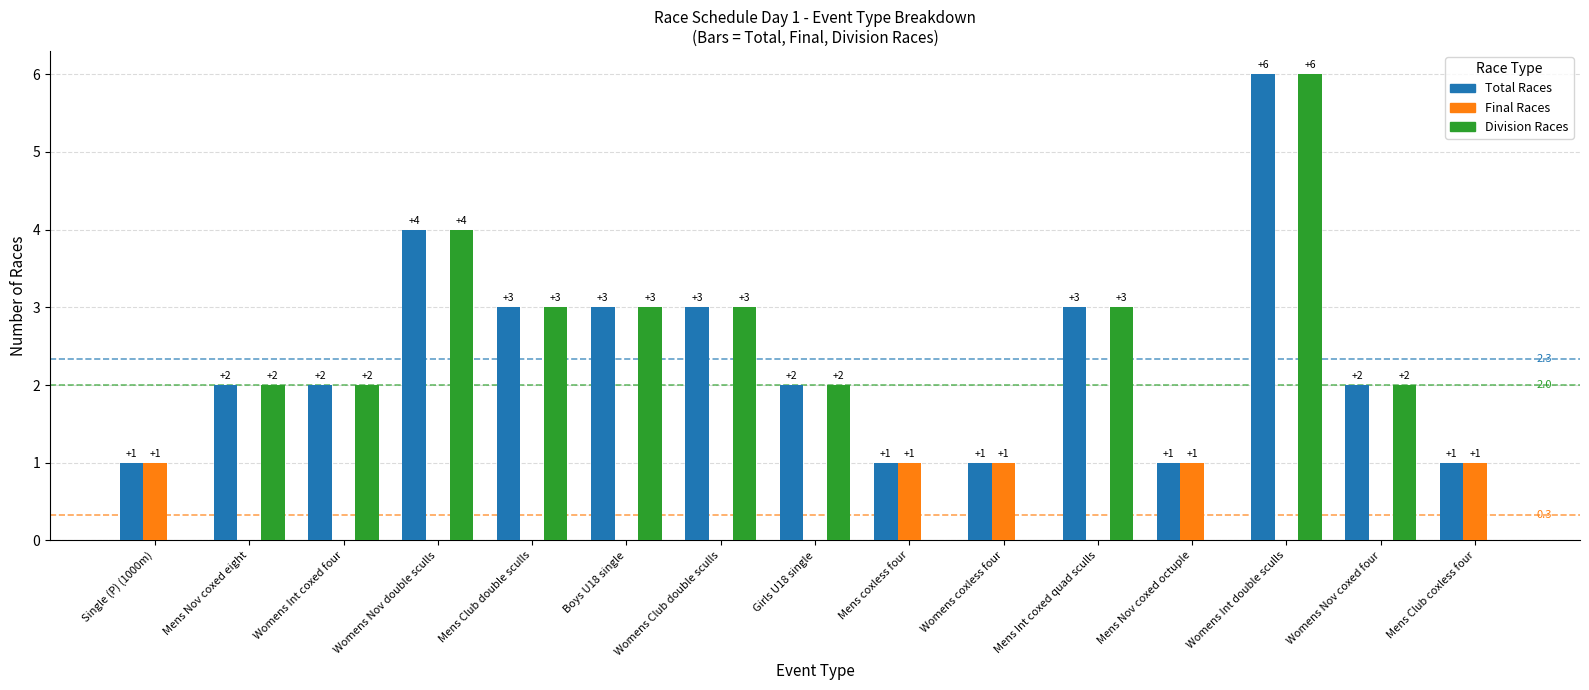

What are all the series names shown in the legend?

Total Races, Final Races, Division Races